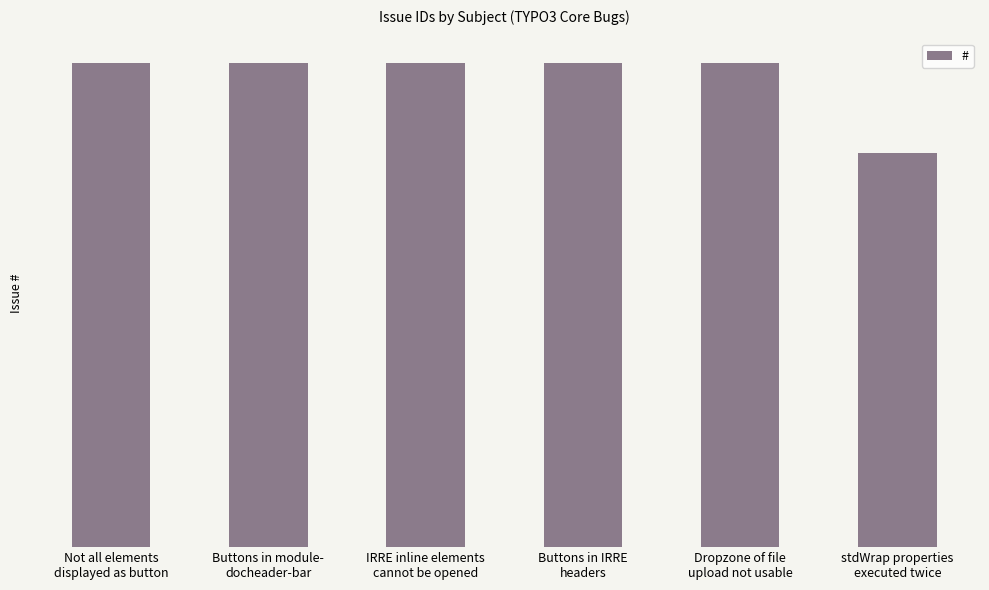

Reading left to right, what are all the values shown in this chart?

92696	92694	92682	92681	92680	75493